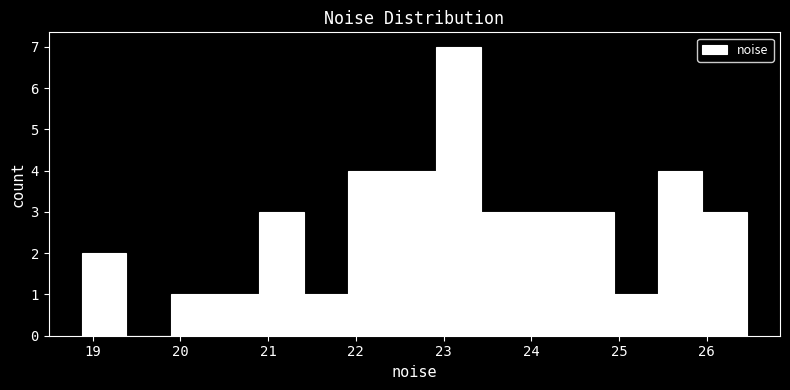

Over which range of the x-axis is the bar tallest?

22.9 to 23.4